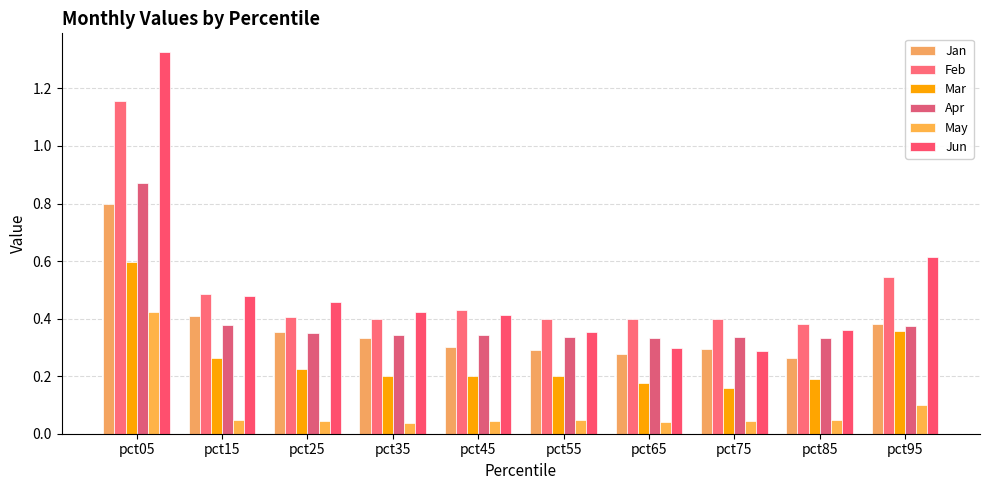

What is the sum of all Feb values?

5.0